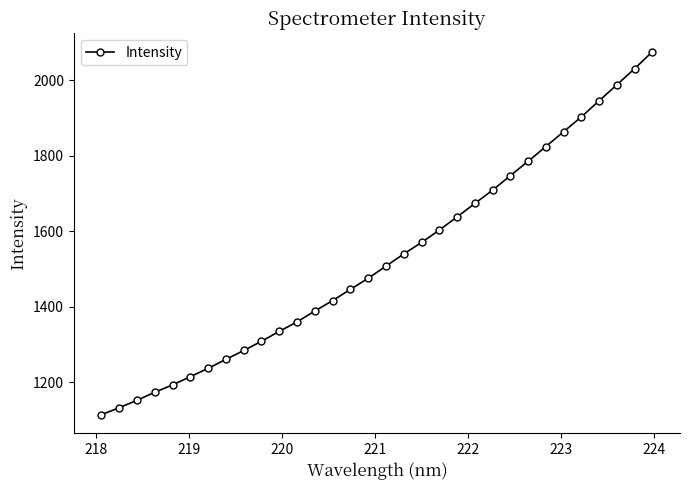

True or false: there are more than 2 points higher than both neighbors.

False